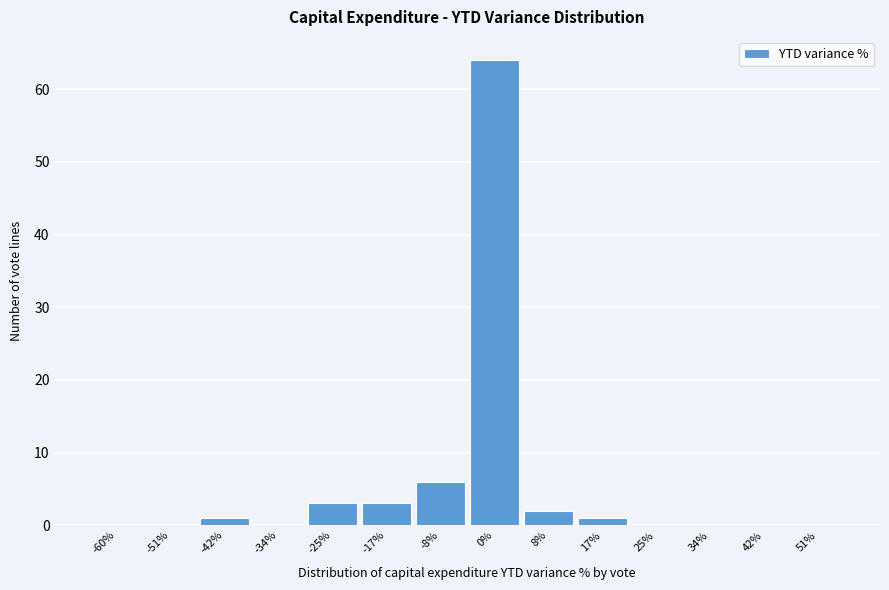

Reading left to right, transcribe all the data shown in this chart.

-60%=0	-51%=0	-42%=1	-34%=0	-25%=3	-17%=3	-8%=6	0%=64	8%=2	17%=1	25%=0	34%=0	42%=0	51%=0